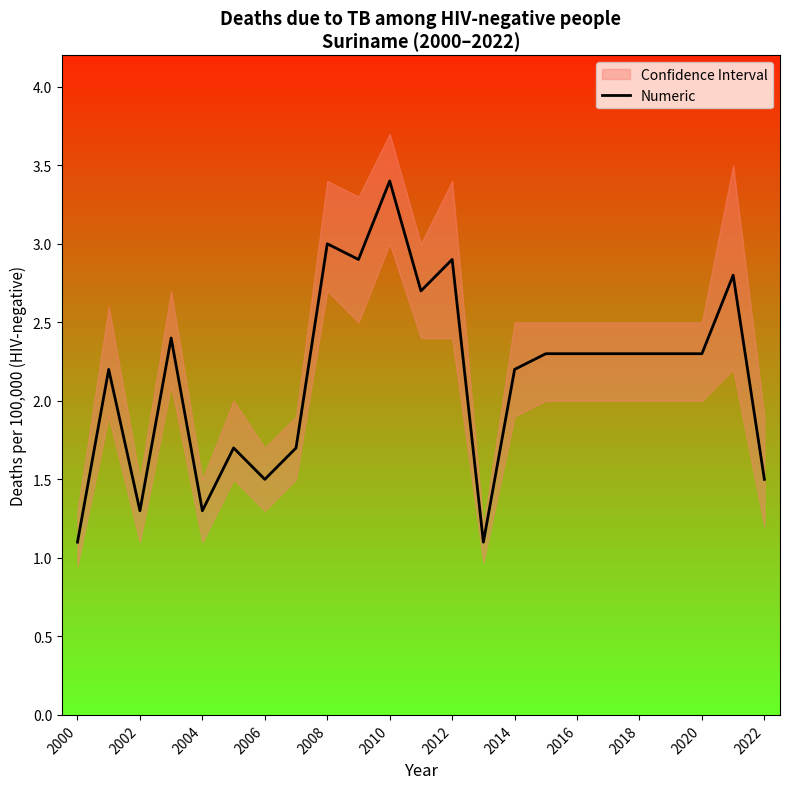

Is it true that Numeric equals 1.1 at 2020?

False